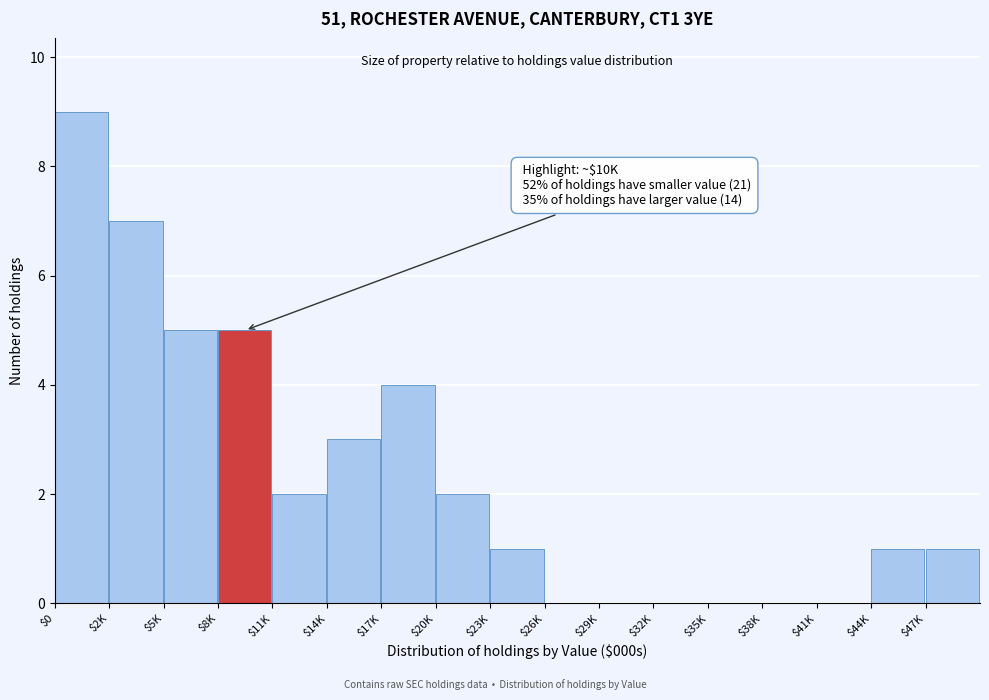

The chart shows a value of 5 at $14K. True or false?

False